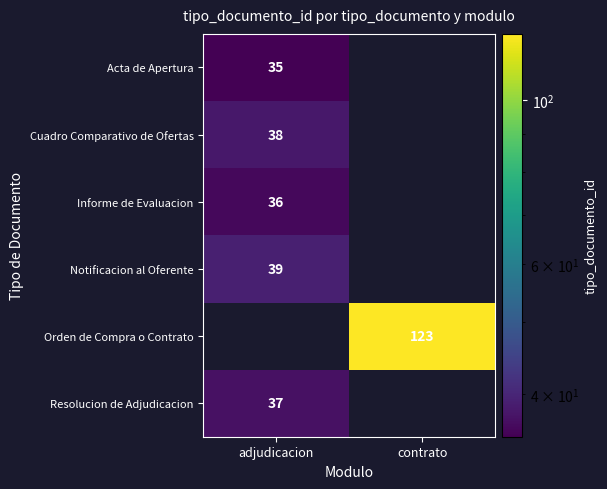

Is it true that Acta de Apertura equals 35 at adjudicacion?

True